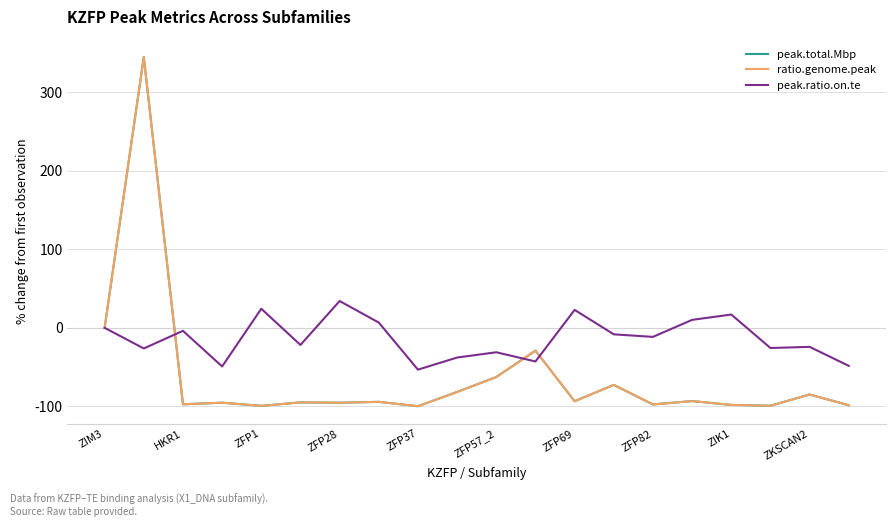

Which series has the largest range (max minus min)?

ratio.genome.peak